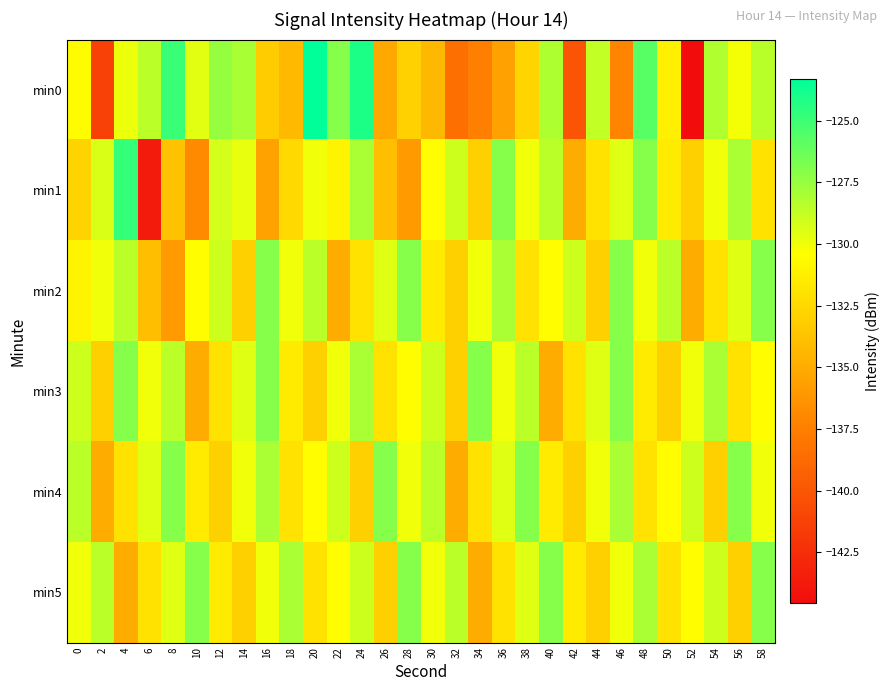

Rank the series at 20 from highest to lowest value.

min0, min2, min1, min4, min5, min3